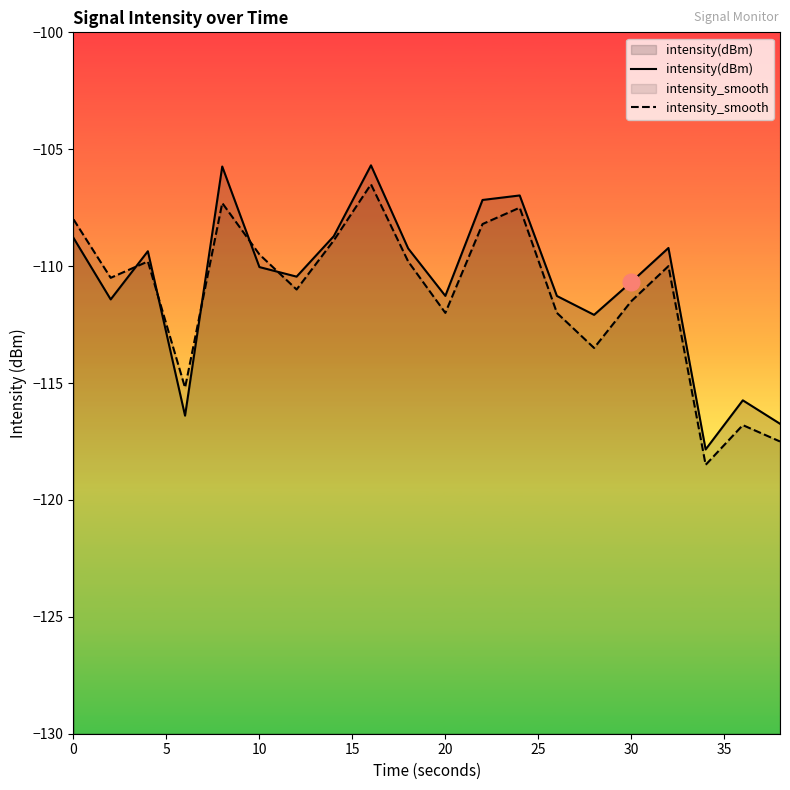

What is the minimum value for intensity_smooth?

-118.5